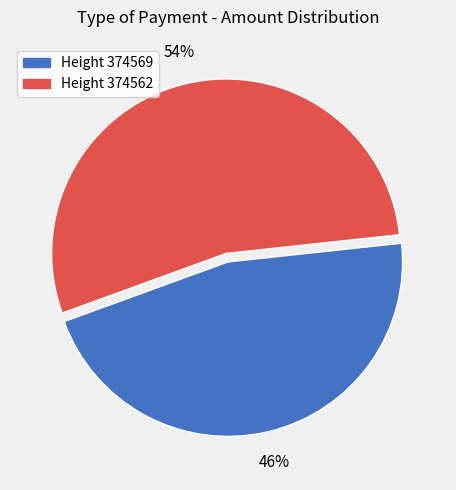

Which slice is the largest?

Height 374562